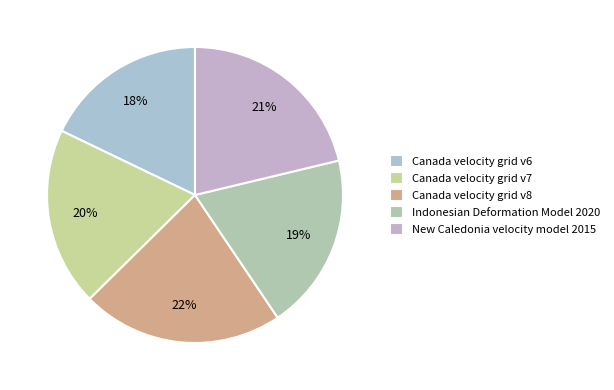

Does Canada velocity grid v7 represent more than half of the total?

No